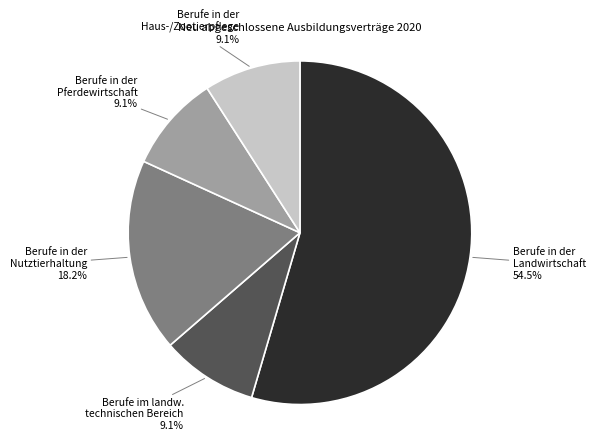

Does Berufe in der Landwirtschaft represent more than half of the total?

Yes